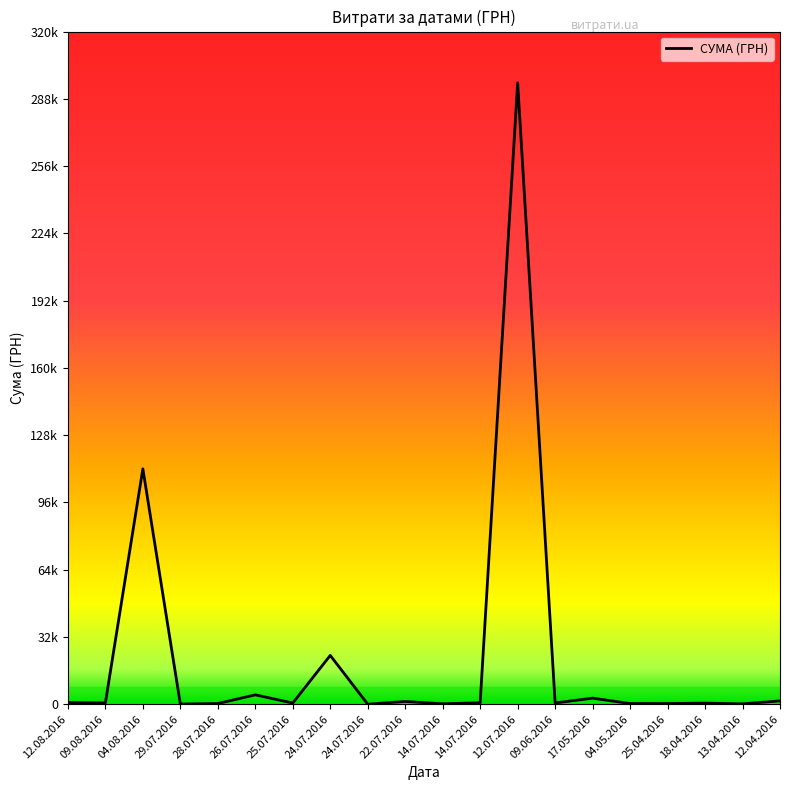

The chart shows a value of 708.4 at 14.07.2016. True or false?

True